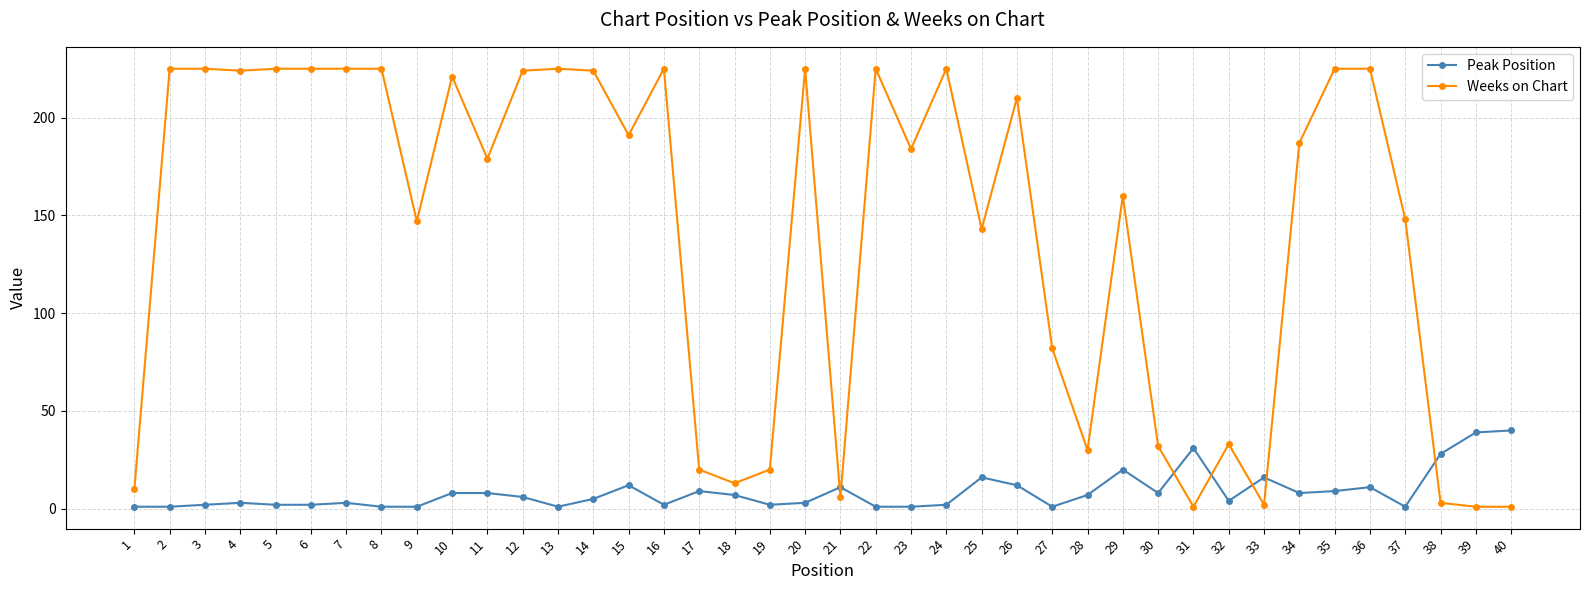

The value of Peak Position at 33 is 6. True or false?

False